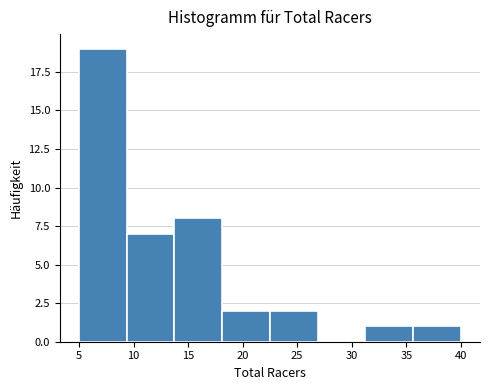

Reading left to right, list every bar in this chart as the range it spans on the x-axis followed by its height. Neither the bar edges nor the heights are printed on the chart, so give them approximately, as read against the axes.

5.0 to 9.5: 19
9.5 to 14.0: 7
14.0 to 18.0: 8
18.0 to 22.5: 2
22.5 to 27.0: 2
27.0 to 31.5: 0
31.5 to 35.5: 1
35.5 to 40.0: 1